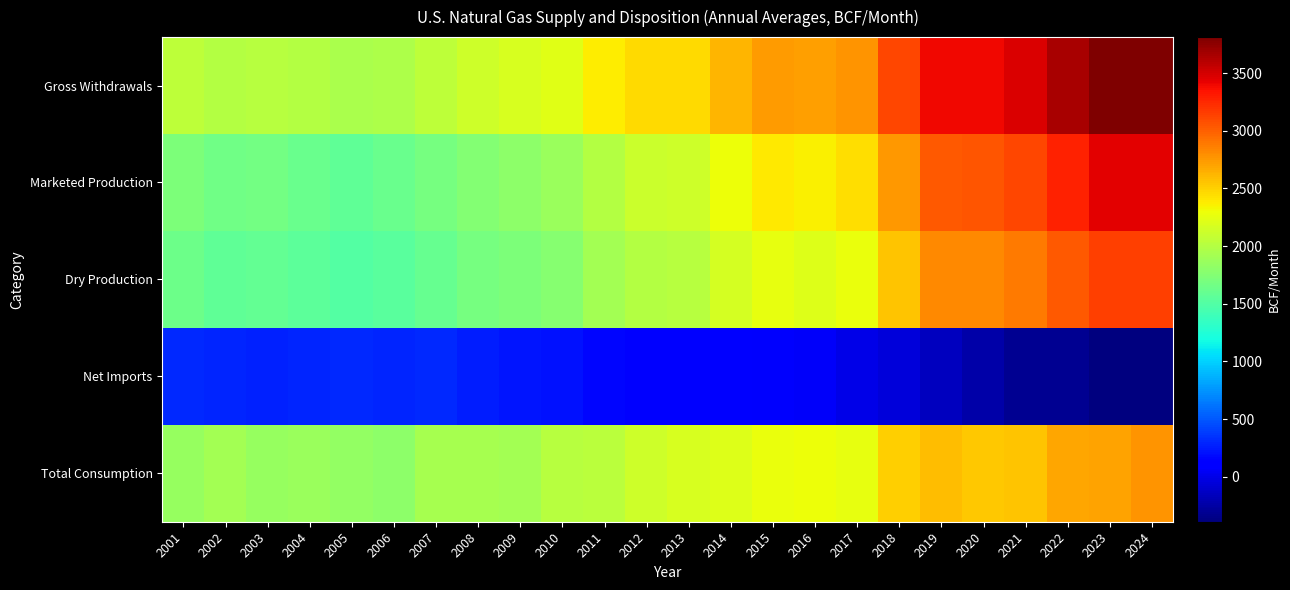

What is the total value across all series at 2017?

9741.0